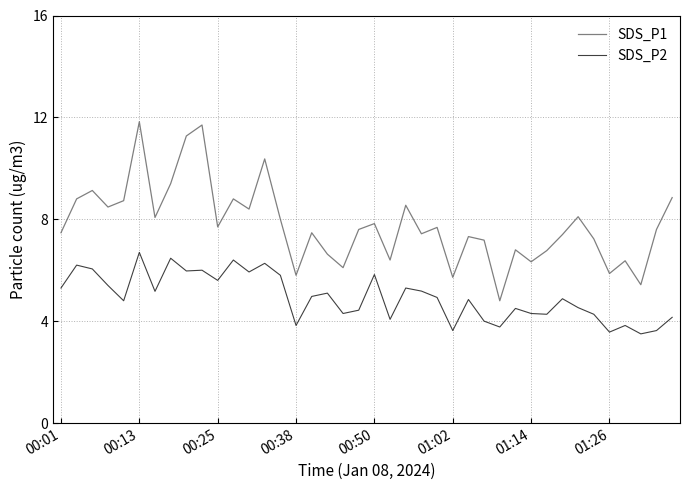

True or false: SDS_P1 and SDS_P2 cross at least once.

False